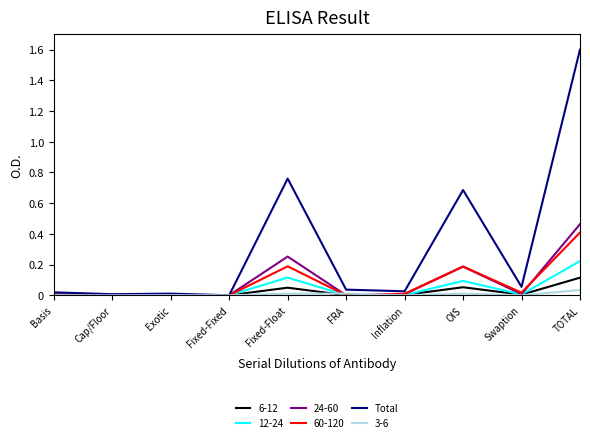

True or false: Total has a value of 2.5 at TOTAL.

False